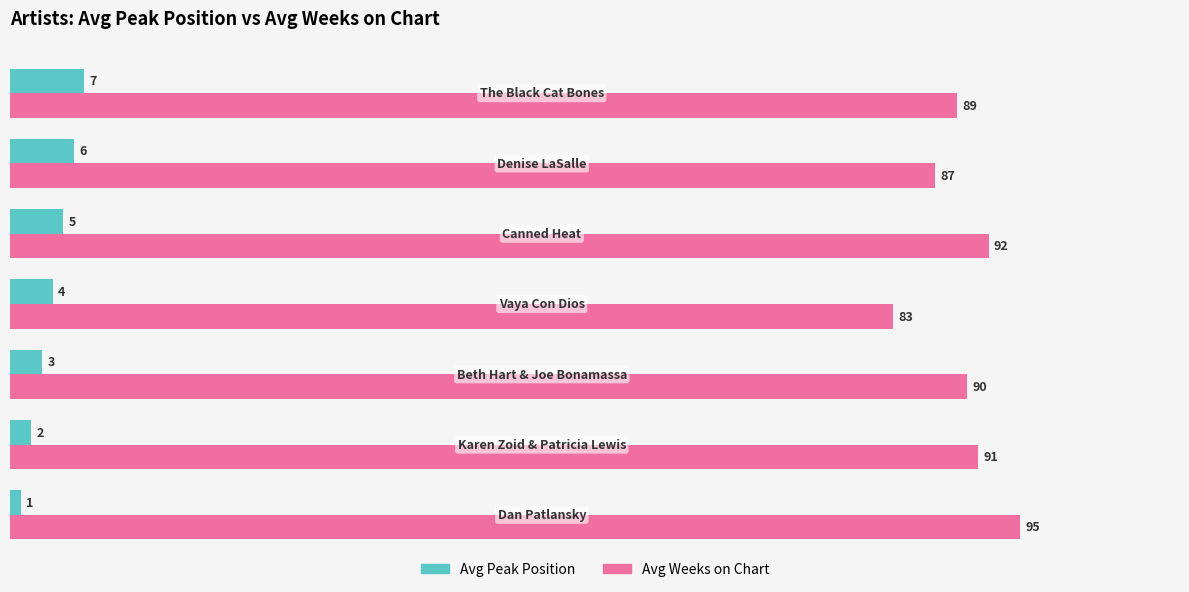

What is the maximum value for Avg Peak Position?

7